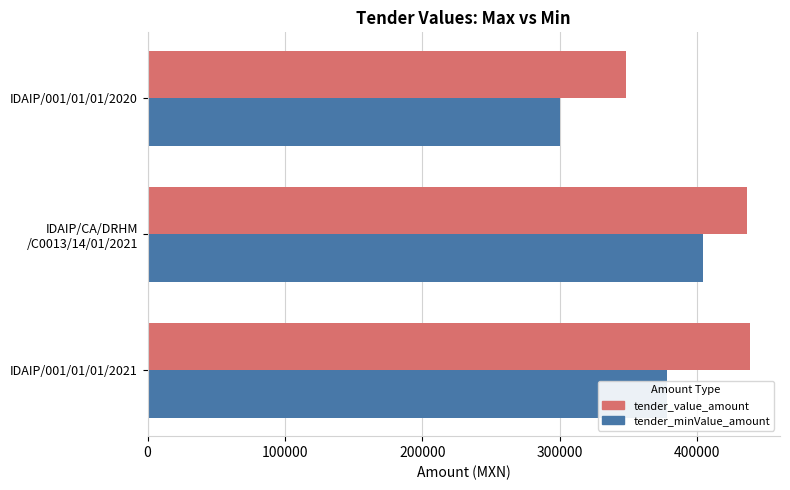

What is the spread (max minus min) of values at IDAIP/001/01/01/2021?

60480.0